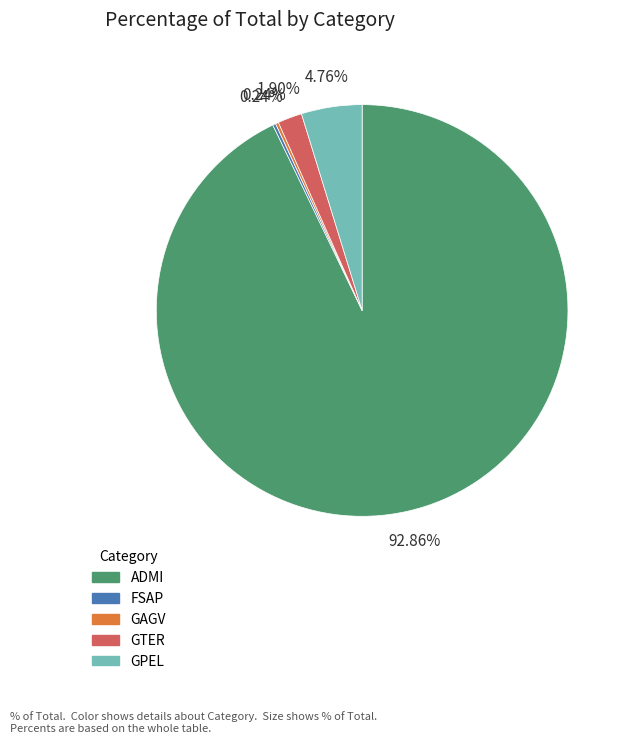

Between GTER and ADMI, which is larger?

ADMI